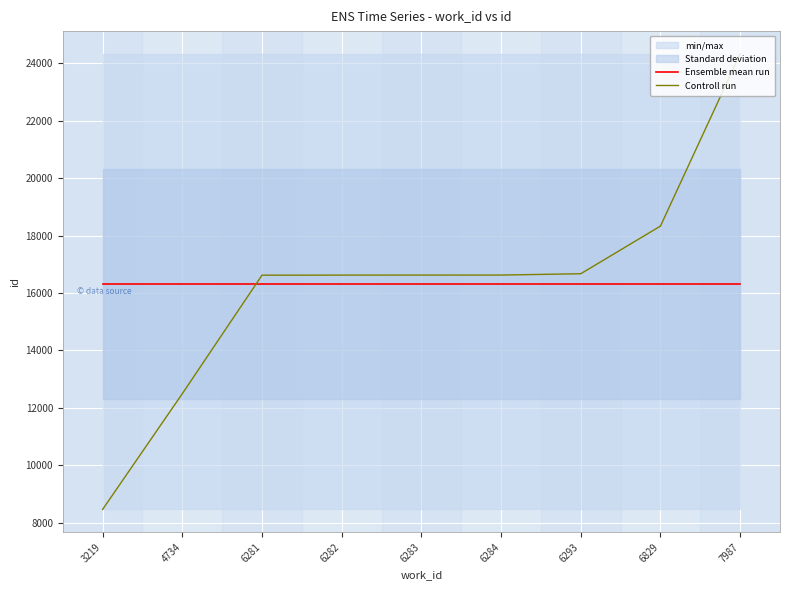

At which category does the chart reach its minimum across all series?

3219